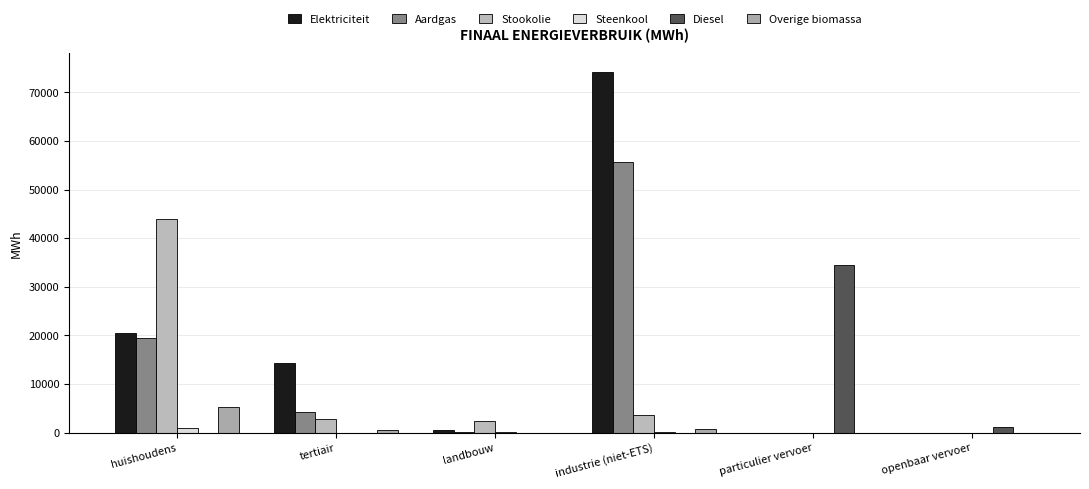

Rank the categories by Overige biomassa value from highest to lowest.

huishoudens, industrie (niet-ETS), tertiair, landbouw, particulier vervoer, openbaar vervoer